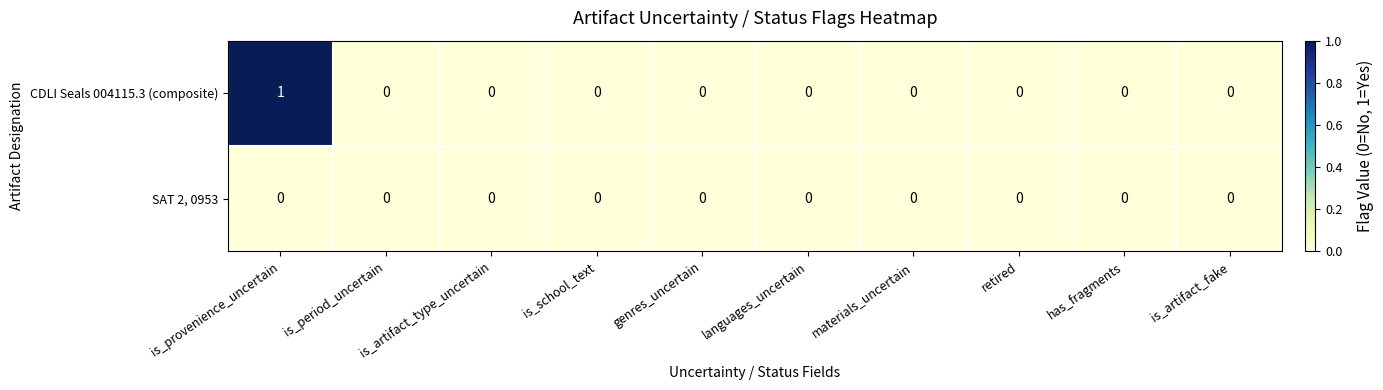

At which category is the sum across all series the highest?

is_provenience_uncertain